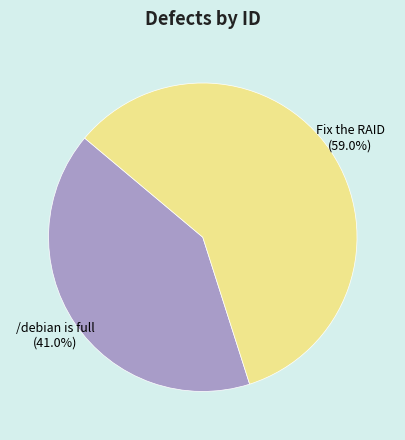

To the nearest percent, what is the average slice percentage?

50%